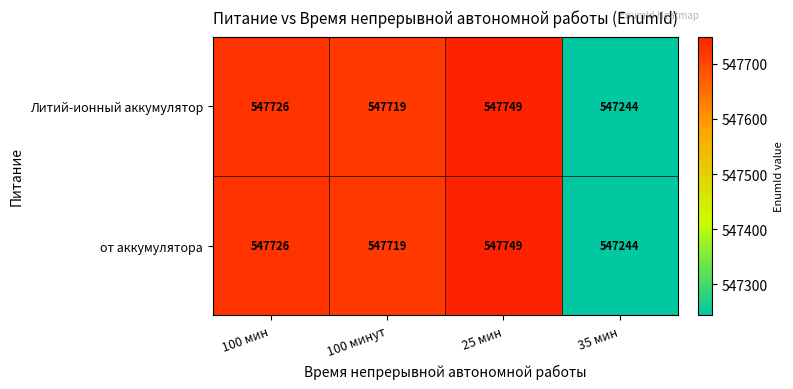

Count the number of categories in the chart.

4